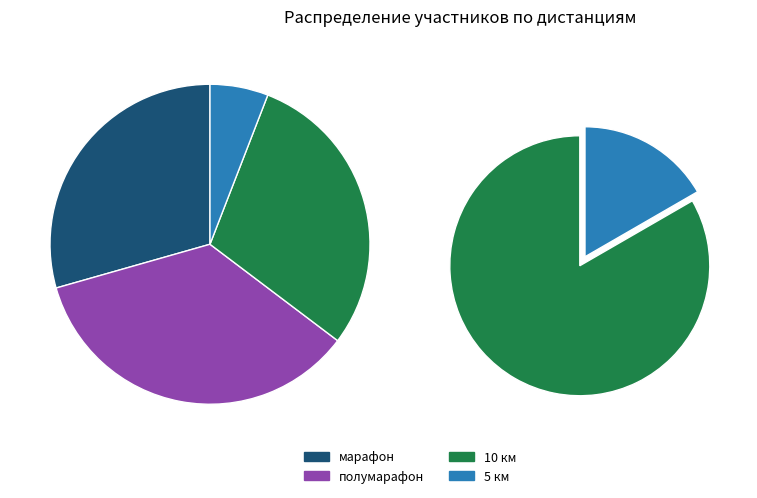

To the nearest percent, what is the difference between the 5 км and полумарафон slice percentages?

29%